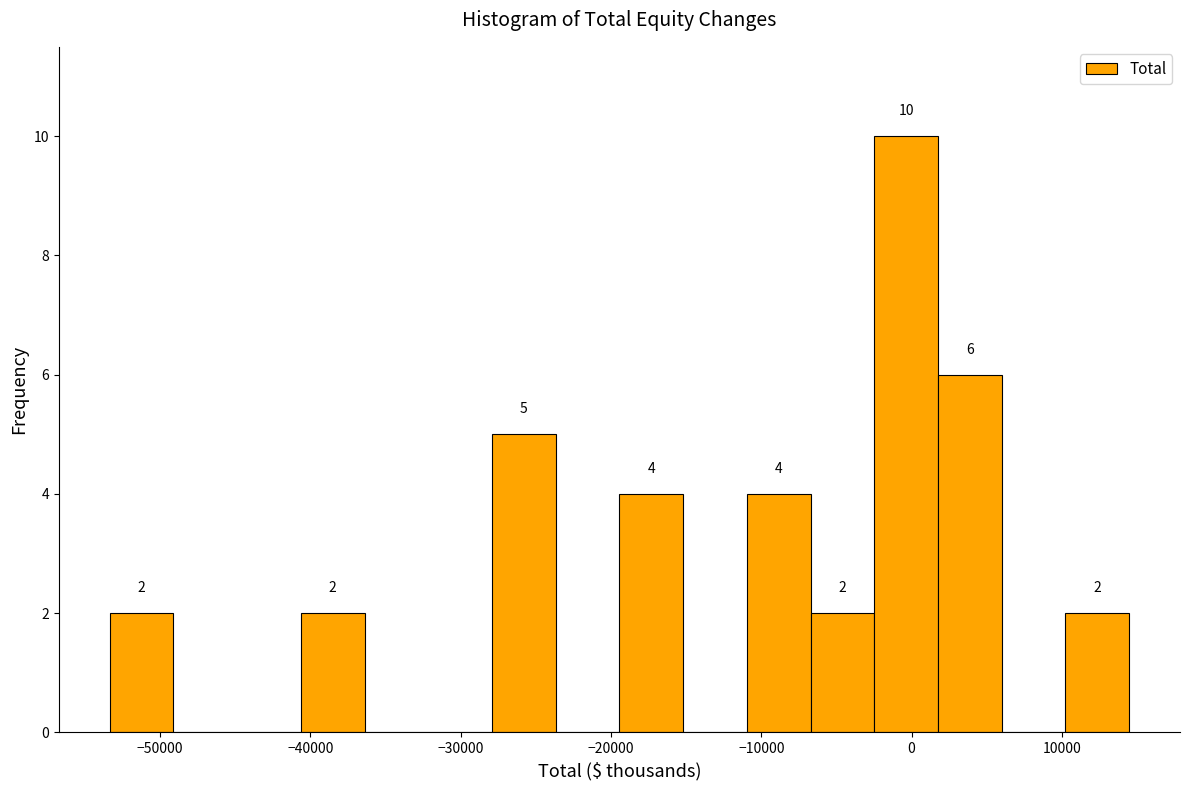

Which range on the x-axis has the tallest bar?

-2000 to 2000